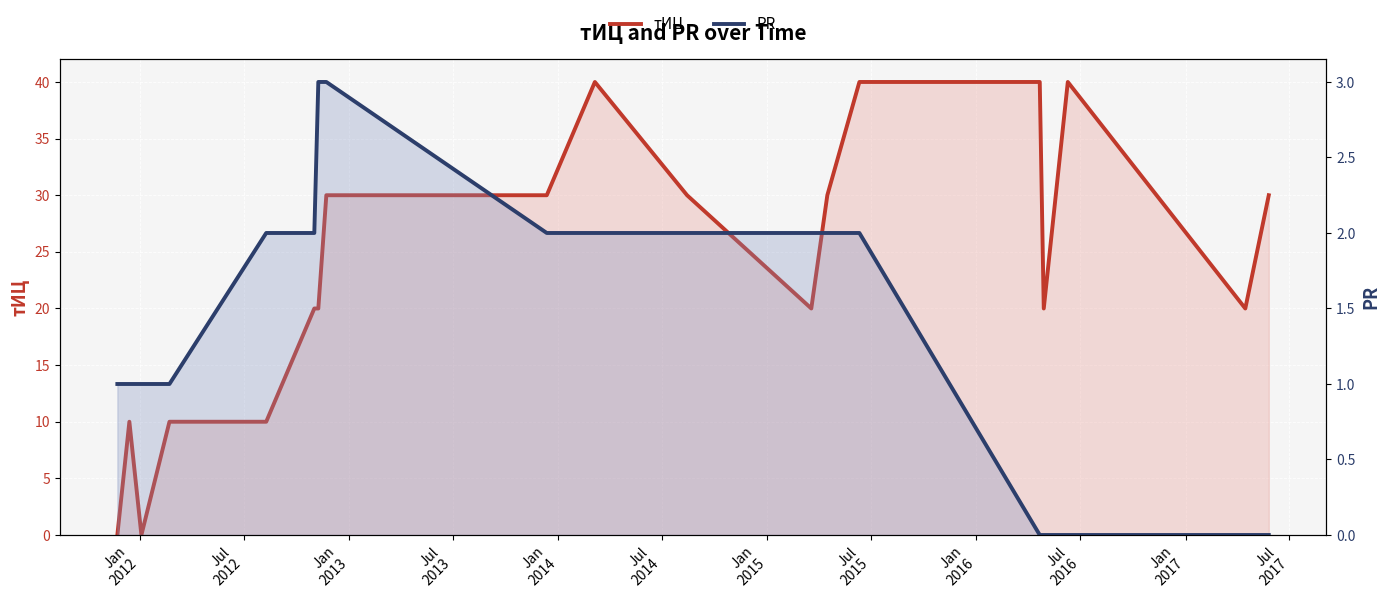

True or false: тИЦ and PR intersect in this chart.

True